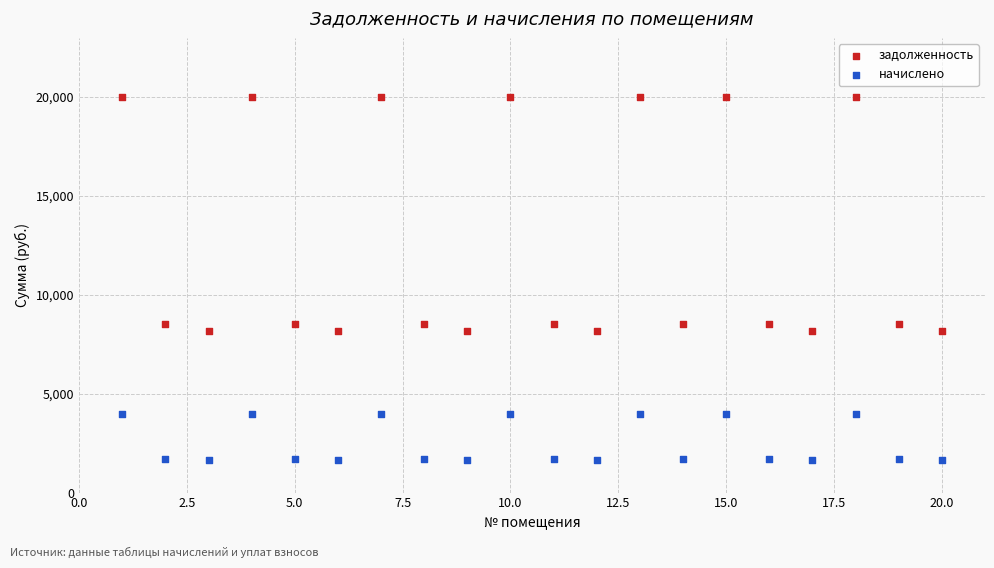

Across all data points, what is the range of X values (max minus min)?

19.0